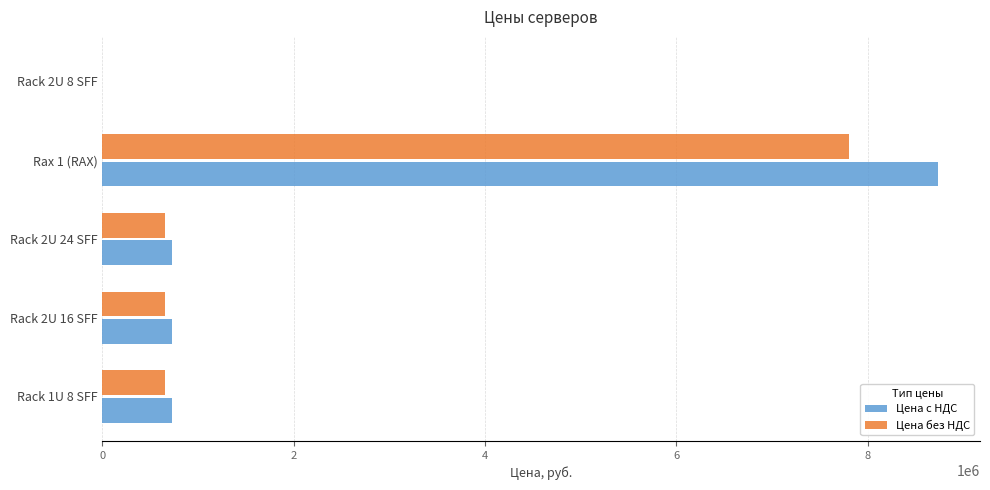

At which category is the sum across all series the highest?

Rax 1 (RAX)